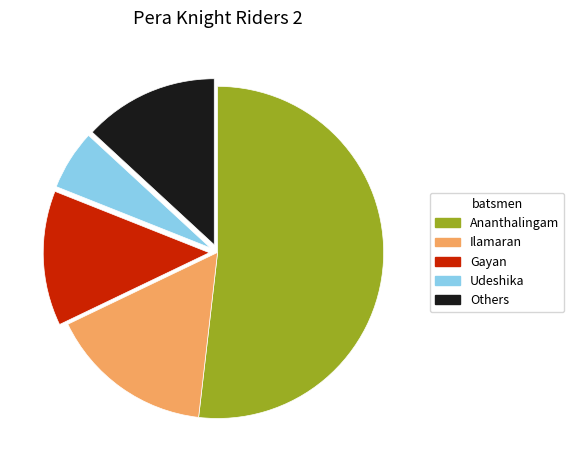

Does any single category account for the majority?

Yes